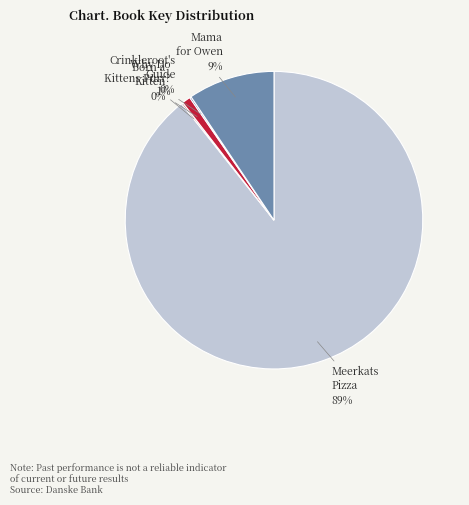

Which category accounts for the majority?

Meerkats Pizza